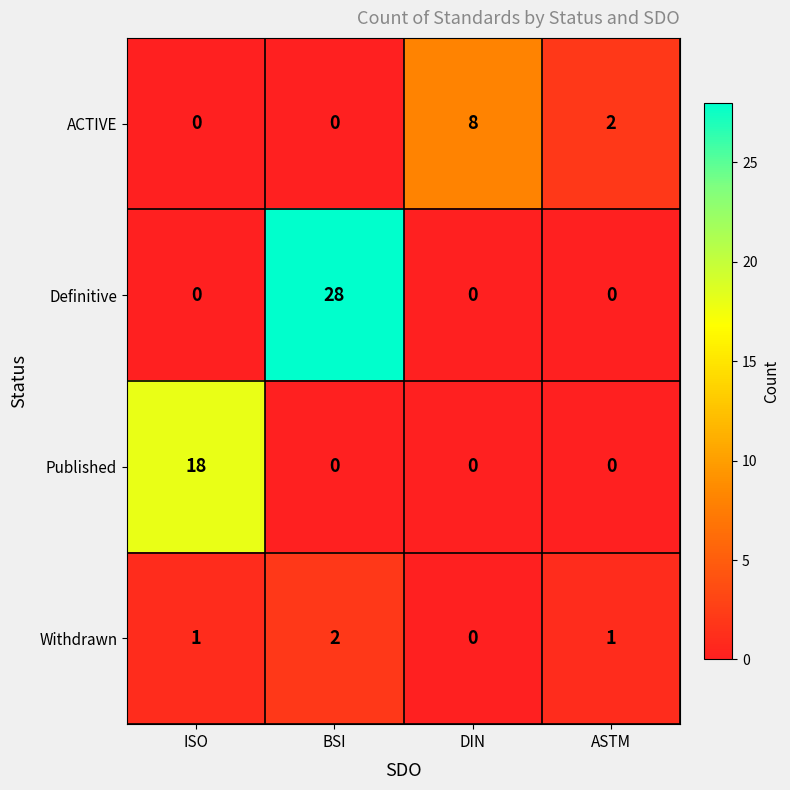

Is it true that Definitive equals 0 at ASTM?

True